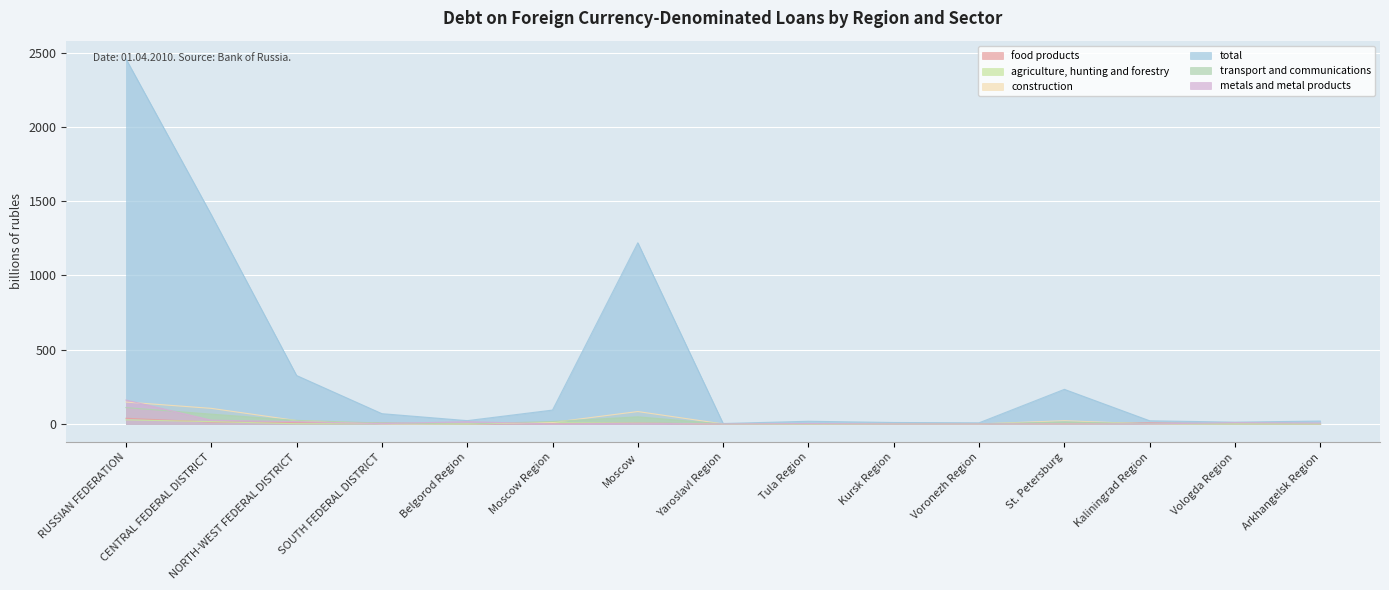

In transport and communications, how many points are lower than both neighbors (excluding endpoints)?

4